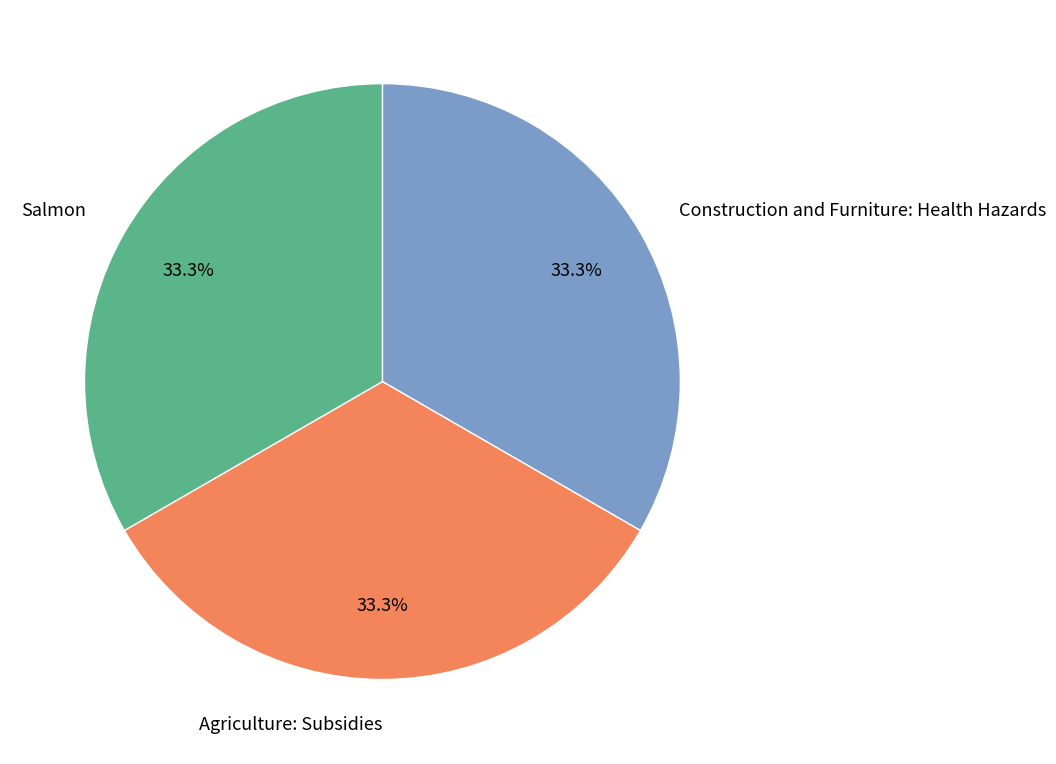

How many segments does this pie chart have?

3